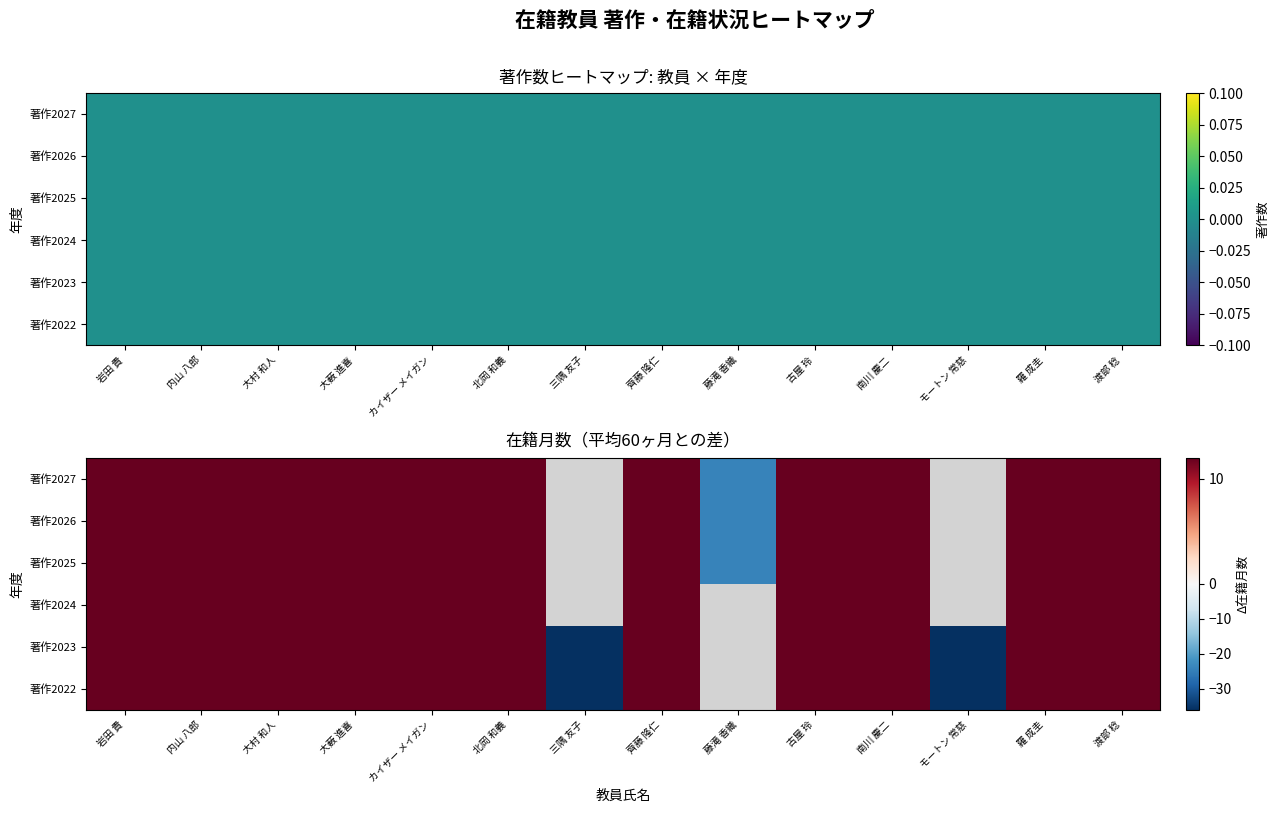

What is the maximum value shown in the chart?

12.0